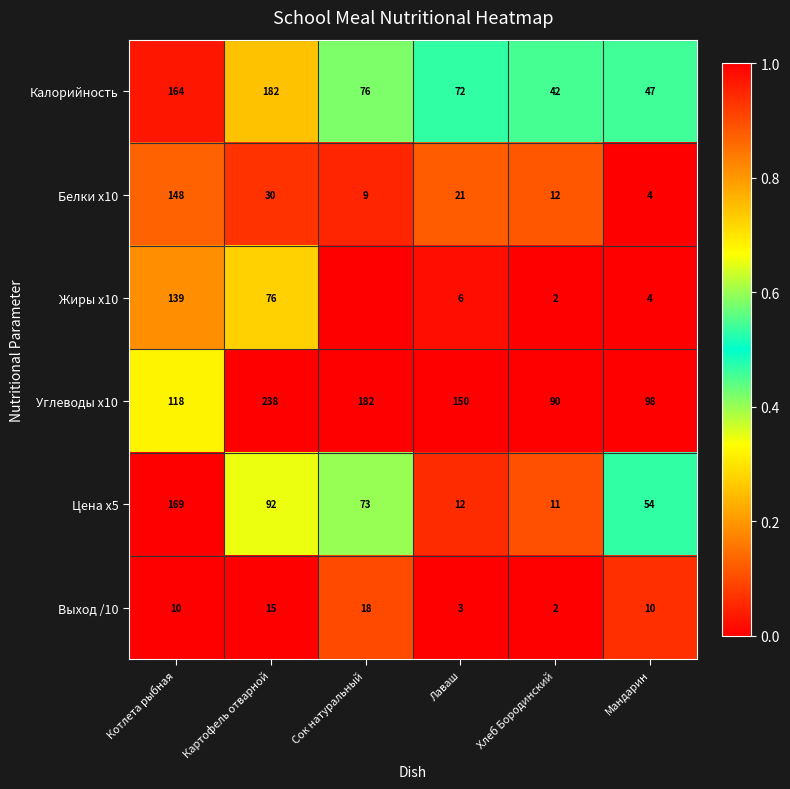

Where does the Цена x5 series first go above 73?

Котлета рыбная